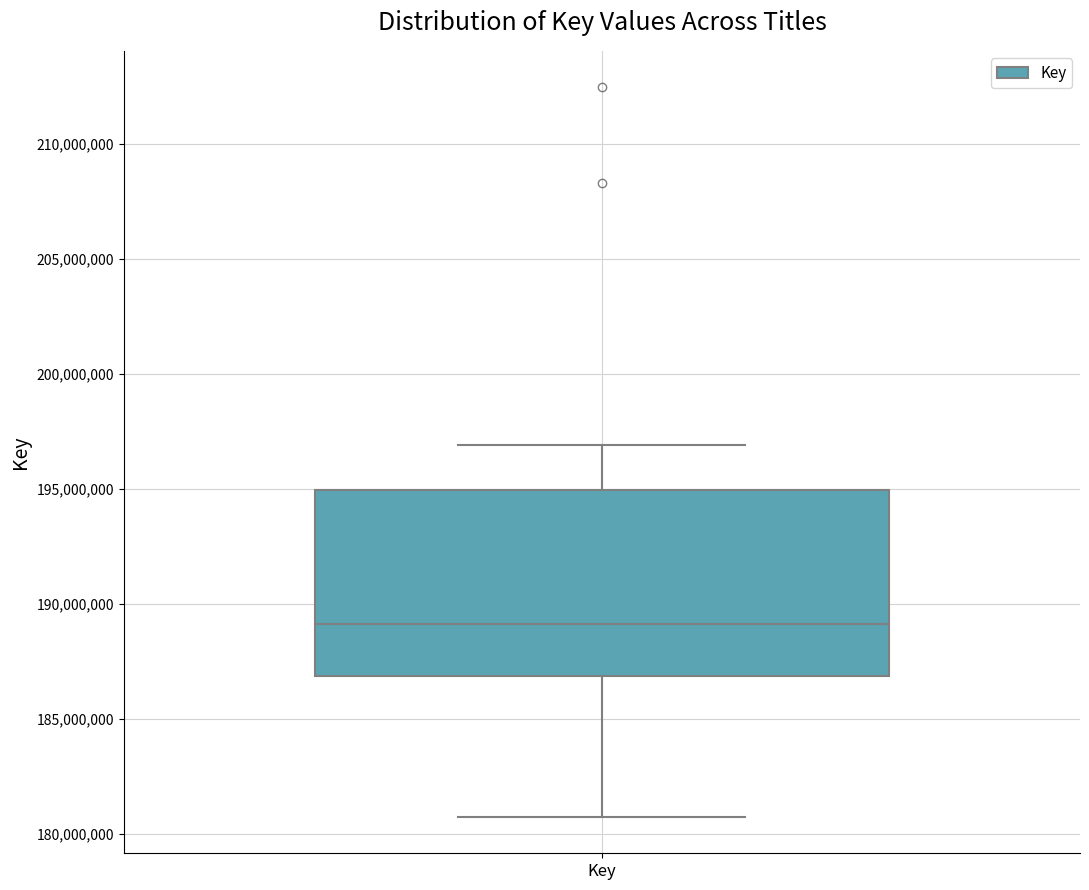

Where does the upper whisker of the box for Key end on the y-axis? The values are not printed on the chart, so give them approximately, as read against the axis.

197000000